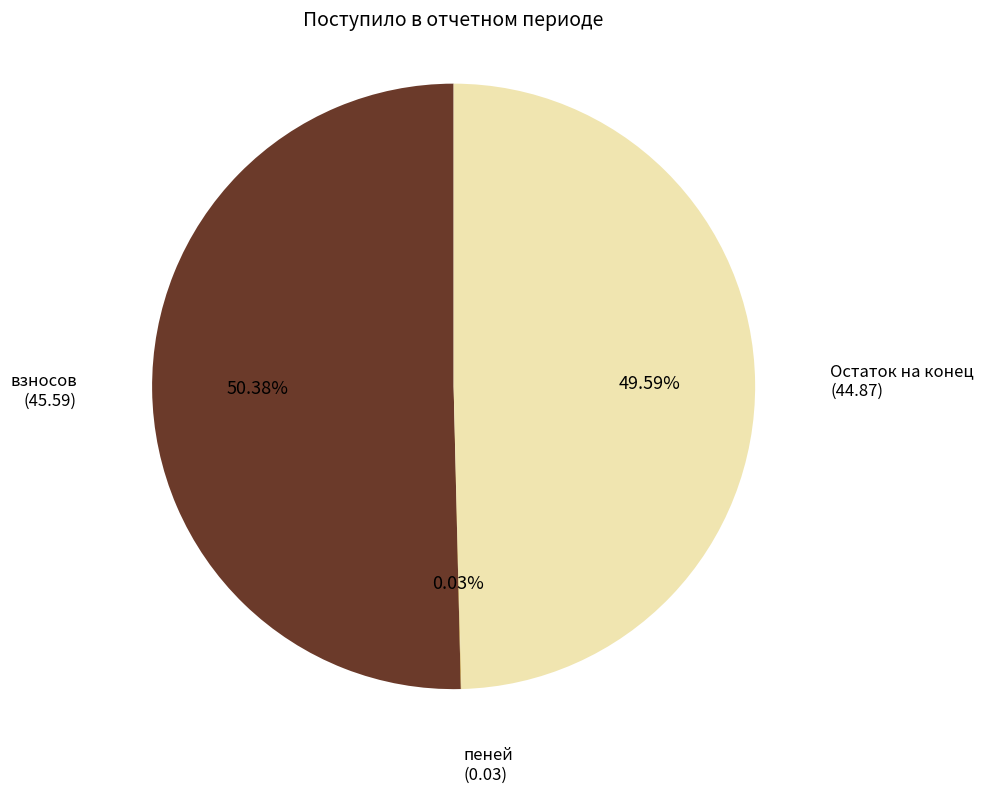

Is the sum of Остаток на конец (44.87) and взносов (45.59) greater than half?

Yes